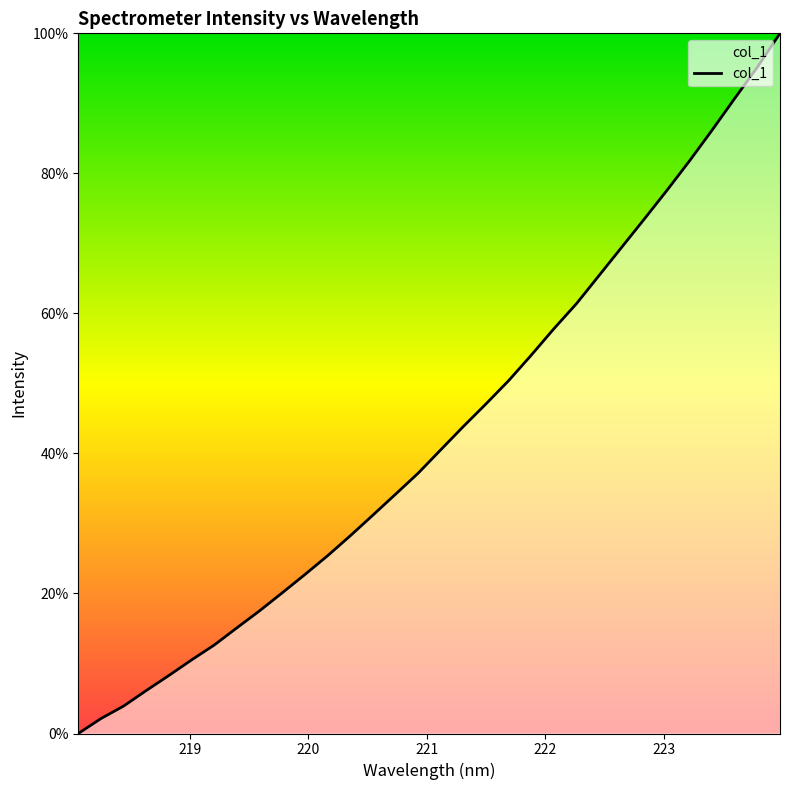

What is the greatest value displayed?

100.0